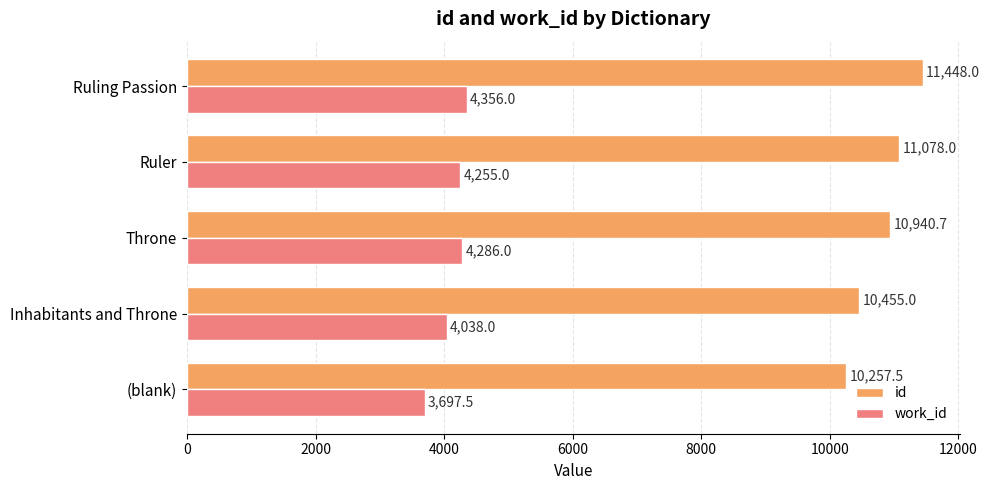

At which label is id closest to 10852?

Throne